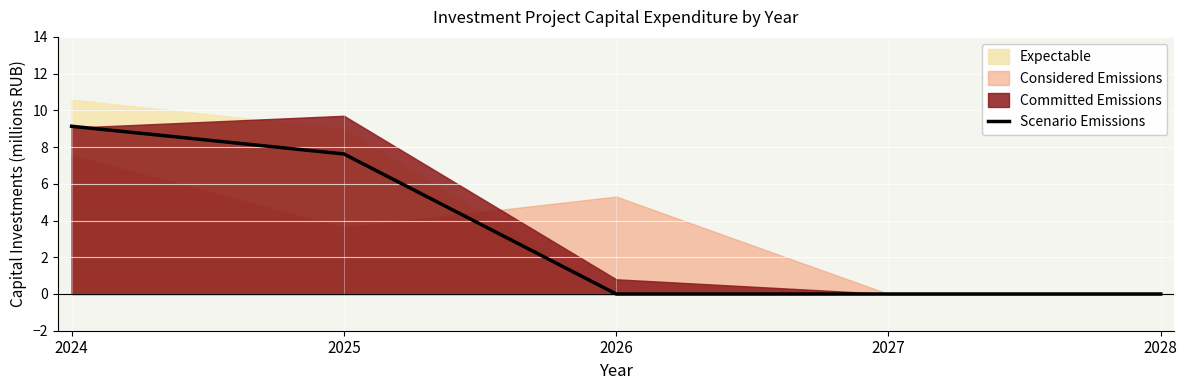

What is the sum of all values?

16.8